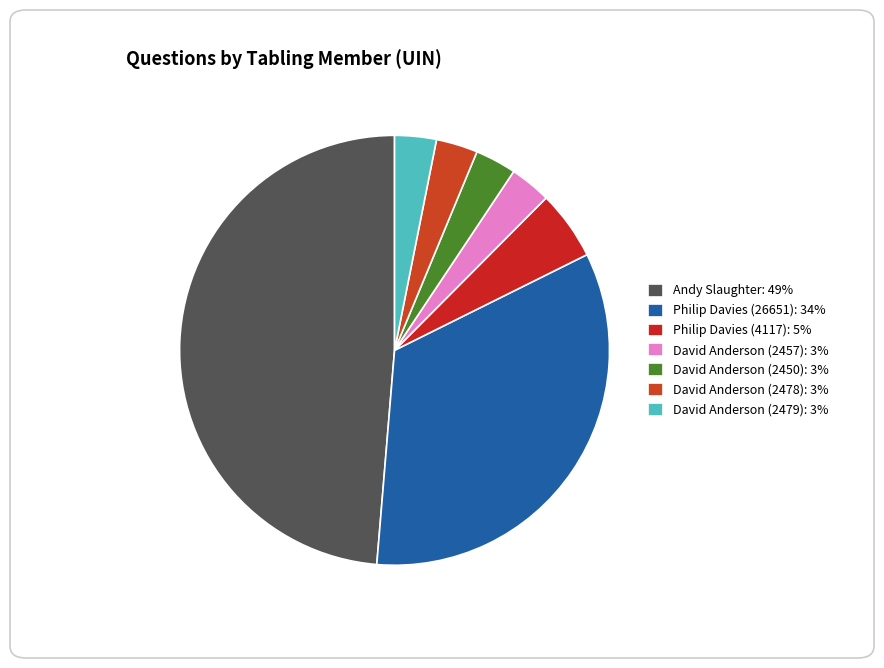

Count the number of slices in the pie.

7